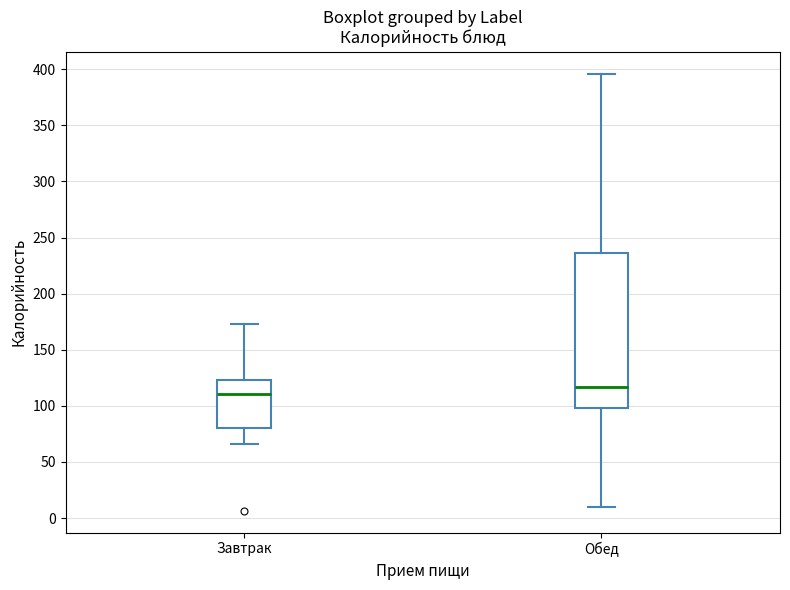

Where is the upper edge of the box for Завтрак on the y-axis? The values are not printed on the chart, so give them approximately, as read against the axis.

125